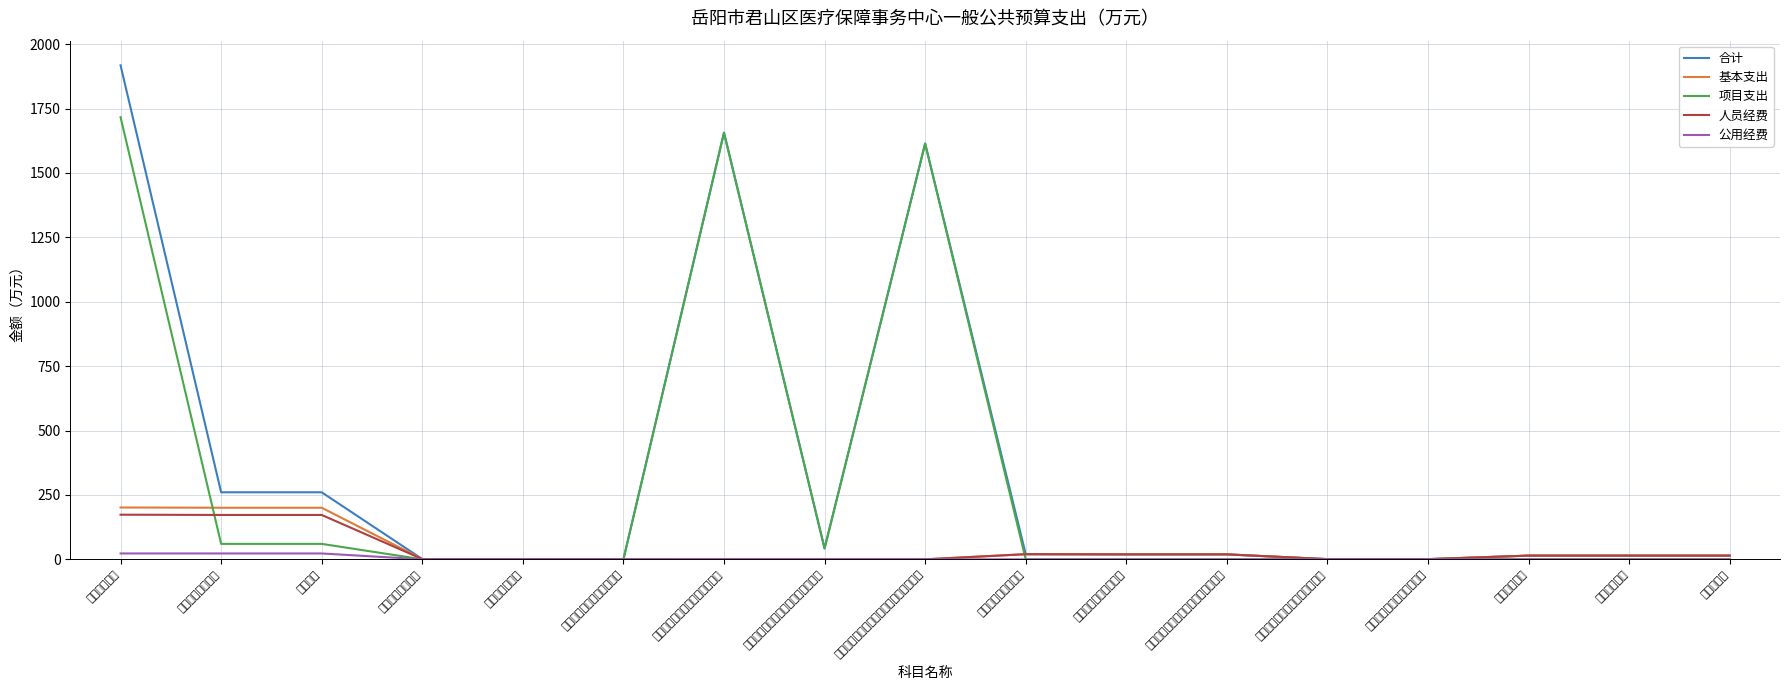

Reading left to right, what are all the values shown in this chart?

合计: 卫生健康支出=1917.7	医疗保障管理事务=260.3	事业运行=260.3	行政事业单位医疗=1.0	公务员医疗补助=0.7	其他行政事业单位医疗支出=0.3	财政对基本医疗保险基金的补助=1656.4	财政对职工基本医疗保险基金的补助=42.3	财政对城乡居民基本医疗保险基金的补助=1614.1	社会保障和就业支出=20.0	行政事业单位养老支出=19.2	机关事业单位基本养老保险缴费支出=19.2	财政对其他社会保险基金的补助=0.7	财政对工伤保险基金的补助=0.7	住房保障支出=14.4	住房改革支出=14.4	住房公积金=14.4
基本支出: 卫生健康支出=201.3	医疗保障管理事务=200.3	事业运行=200.3	行政事业单位医疗=1.0	公务员医疗补助=0.7	其他行政事业单位医疗支出=0.3	财政对基本医疗保险基金的补助=0.0	财政对职工基本医疗保险基金的补助=0.0	财政对城乡居民基本医疗保险基金的补助=0.0	社会保障和就业支出=20.0	行政事业单位养老支出=19.2	机关事业单位基本养老保险缴费支出=19.2	财政对其他社会保险基金的补助=0.7	财政对工伤保险基金的补助=0.7	住房保障支出=14.4	住房改革支出=14.4	住房公积金=14.4
项目支出: 卫生健康支出=1716.4	医疗保障管理事务=60.0	事业运行=60.0	行政事业单位医疗=0.0	公务员医疗补助=0.0	其他行政事业单位医疗支出=0.0	财政对基本医疗保险基金的补助=1656.4	财政对职工基本医疗保险基金的补助=42.3	财政对城乡居民基本医疗保险基金的补助=1614.1	社会保障和就业支出=0.0	行政事业单位养老支出=0.0	机关事业单位基本养老保险缴费支出=0.0	财政对其他社会保险基金的补助=0.0	财政对工伤保险基金的补助=0.0	住房保障支出=0.0	住房改革支出=0.0	住房公积金=0.0
人员经费: 卫生健康支出=173.3	医疗保障管理事务=172.2	事业运行=172.2	行政事业单位医疗=1.0	公务员医疗补助=0.7	其他行政事业单位医疗支出=0.3	财政对基本医疗保险基金的补助=0.0	财政对职工基本医疗保险基金的补助=0.0	财政对城乡居民基本医疗保险基金的补助=0.0	社会保障和就业支出=20.0	行政事业单位养老支出=19.2	机关事业单位基本养老保险缴费支出=19.2	财政对其他社会保险基金的补助=0.7	财政对工伤保险基金的补助=0.7	住房保障支出=14.4	住房改革支出=14.4	住房公积金=14.4
公用经费: 卫生健康支出=22.8	医疗保障管理事务=22.8	事业运行=22.8	行政事业单位医疗=0.0	公务员医疗补助=0.0	其他行政事业单位医疗支出=0.0	财政对基本医疗保险基金的补助=0.0	财政对职工基本医疗保险基金的补助=0.0	财政对城乡居民基本医疗保险基金的补助=0.0	社会保障和就业支出=0.0	行政事业单位养老支出=0.0	机关事业单位基本养老保险缴费支出=0.0	财政对其他社会保险基金的补助=0.0	财政对工伤保险基金的补助=0.0	住房保障支出=0.0	住房改革支出=0.0	住房公积金=0.0